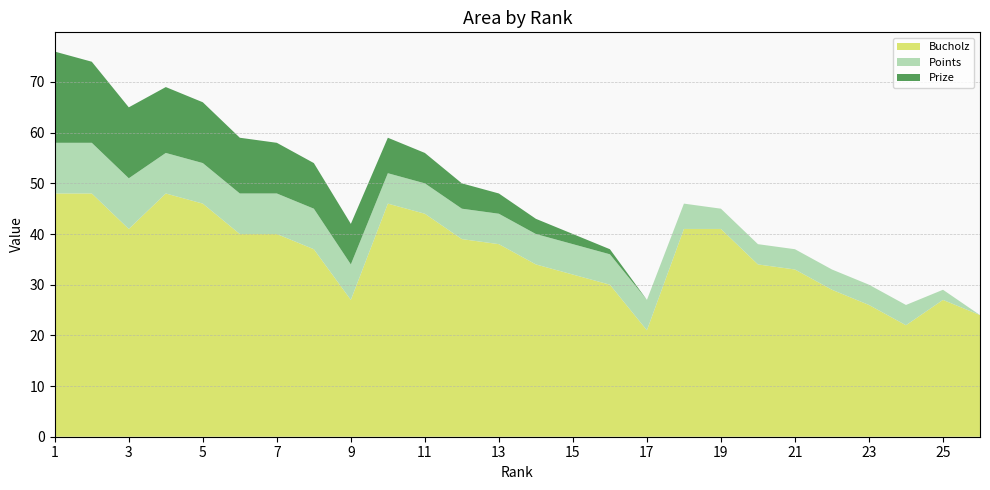

Reading right to left, extract all data points from this chart.

Bucholz: 26=24	25=27	24=22	23=26	22=29	21=33	20=34	19=41	18=41	17=21	16=30	15=32	14=34	13=38	12=39	11=44	10=46	9=27	8=37	7=40	6=40	5=46	4=48	3=41	2=48	1=48
Points: 26=0	25=2	24=4	23=4	22=4	21=4	20=4	19=4	18=5	17=6	16=6	15=6	14=6	13=6	12=6	11=6	10=6	9=7	8=8	7=8	6=8	5=8	4=8	3=10	2=10	1=10
Prize: 26=0	25=0	24=0	23=0	22=0	21=0	20=0	19=0	18=0	17=0	16=1	15=2	14=3	13=4	12=5	11=6	10=7	9=8	8=9	7=10	6=11	5=12	4=13	3=14	2=16	1=18